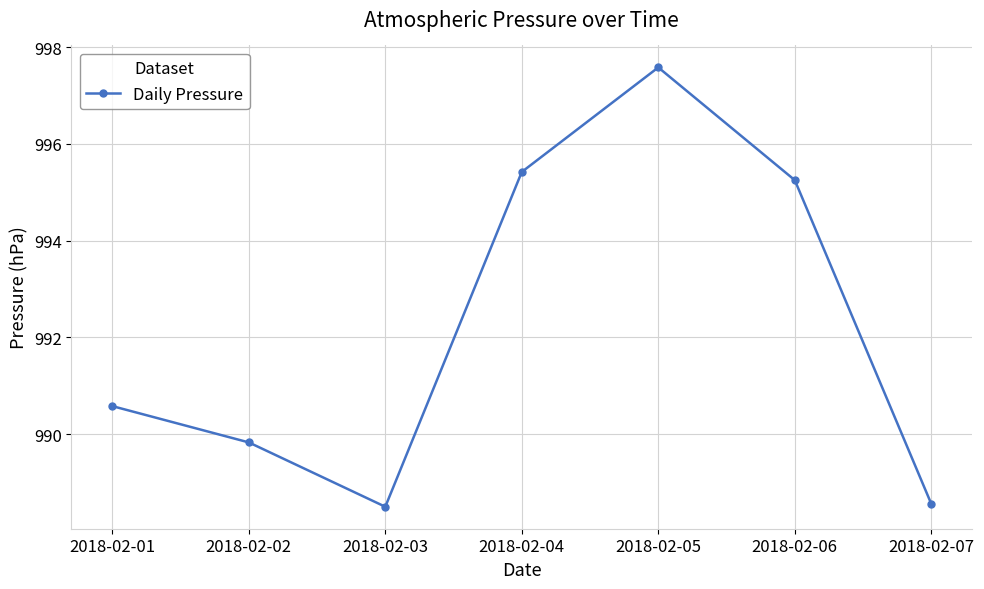

What is the value of the 4th point from the left?

995.4